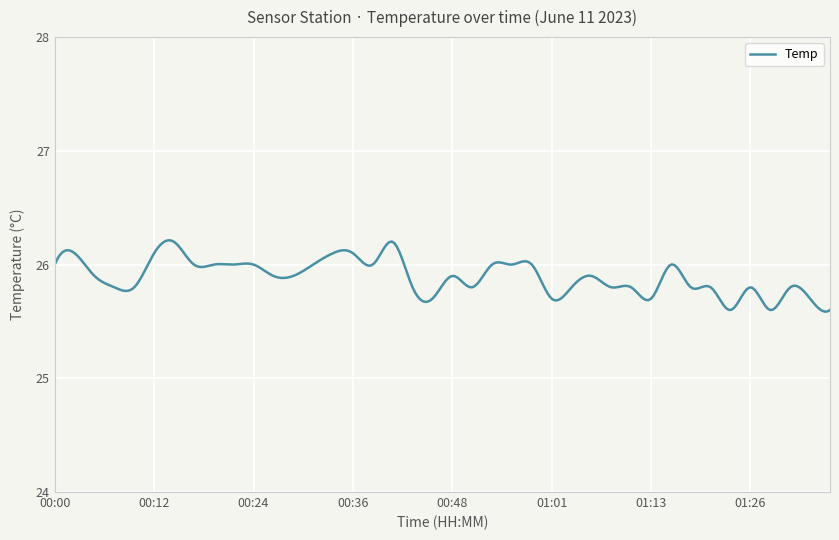

What is the difference between the maximum and minimum values?

0.6